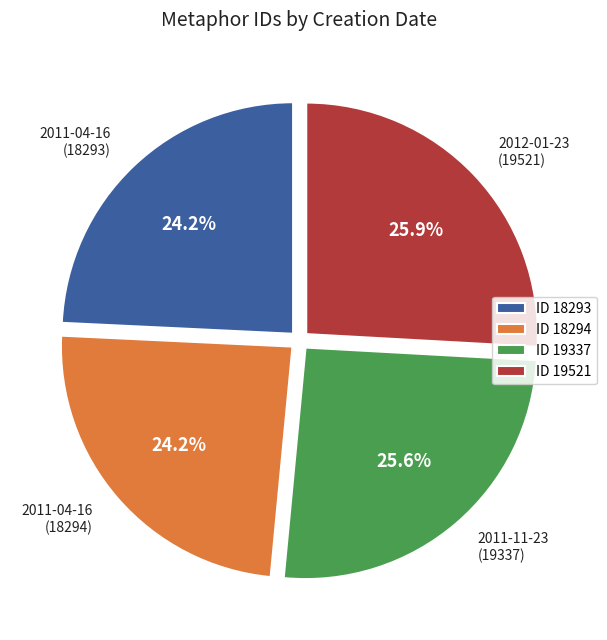

Does any single category account for the majority?

No